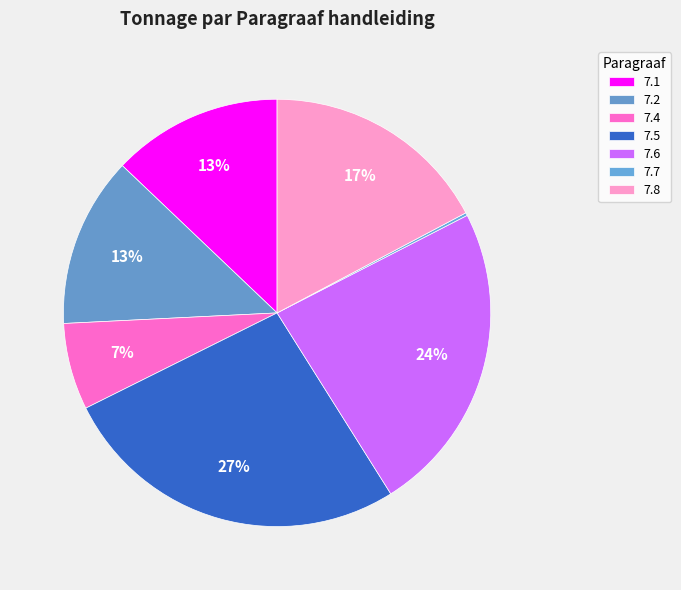

Is 7.5 the majority of the pie?

No